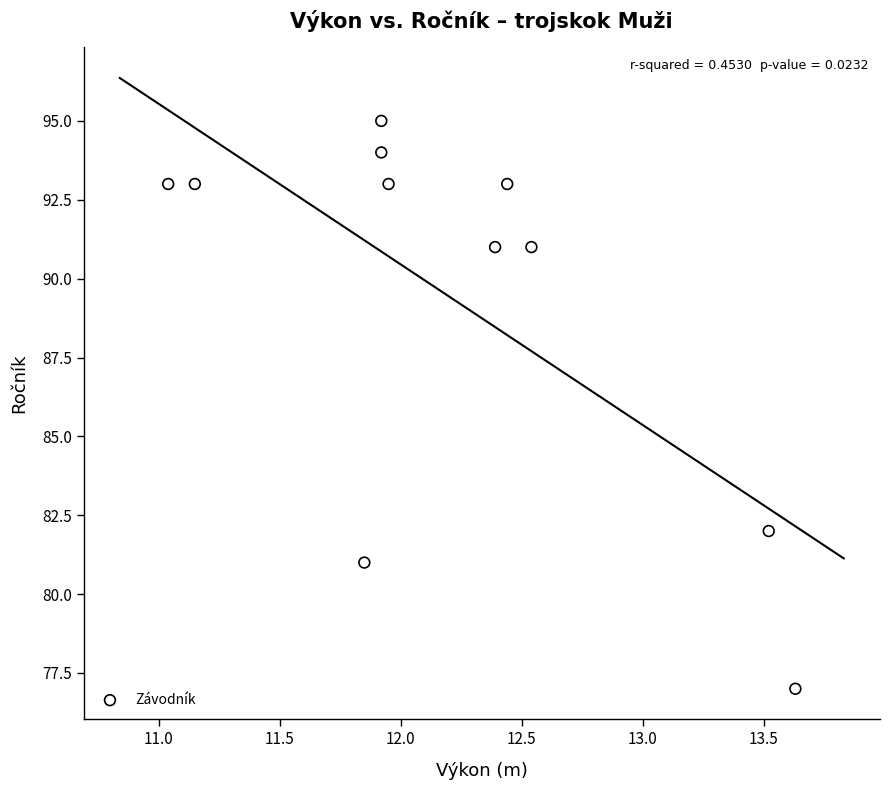

What Y value in the scatter plot is closest to 86?

82